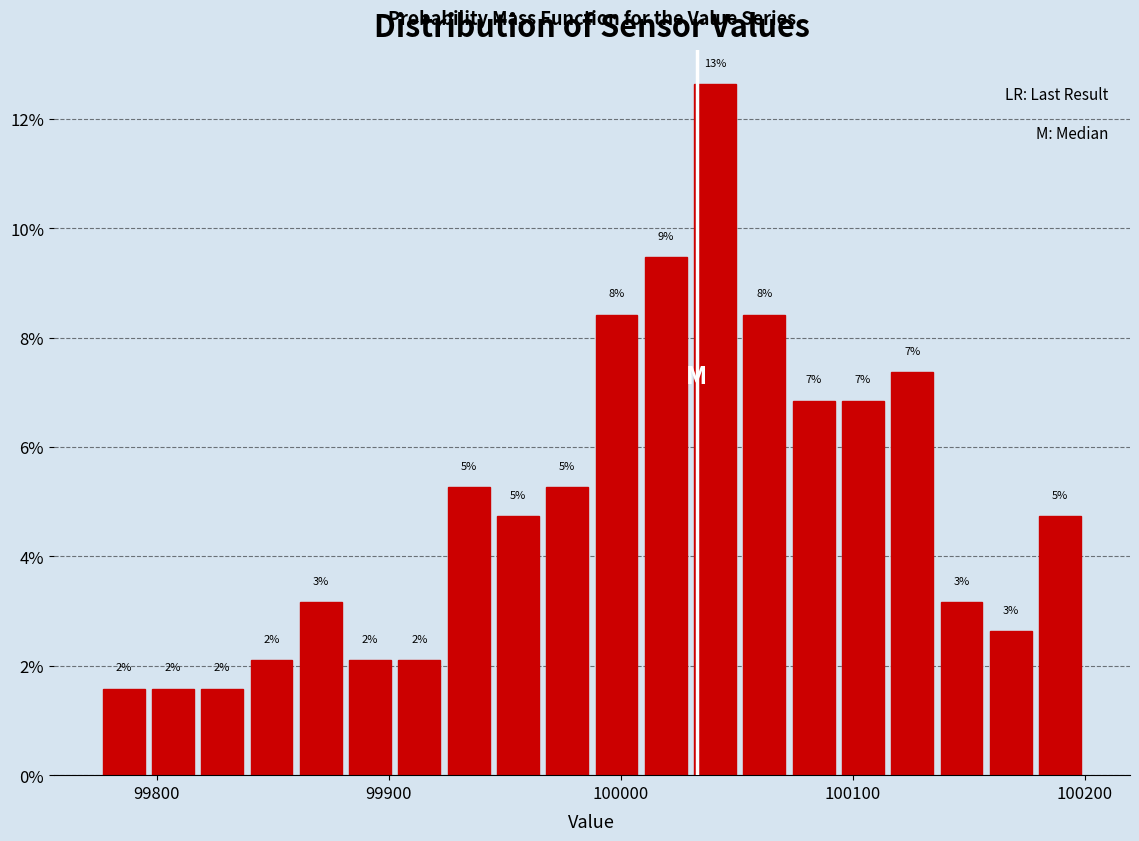

Read against the x-axis, roughly where is the centre of the tallest bar?

100040